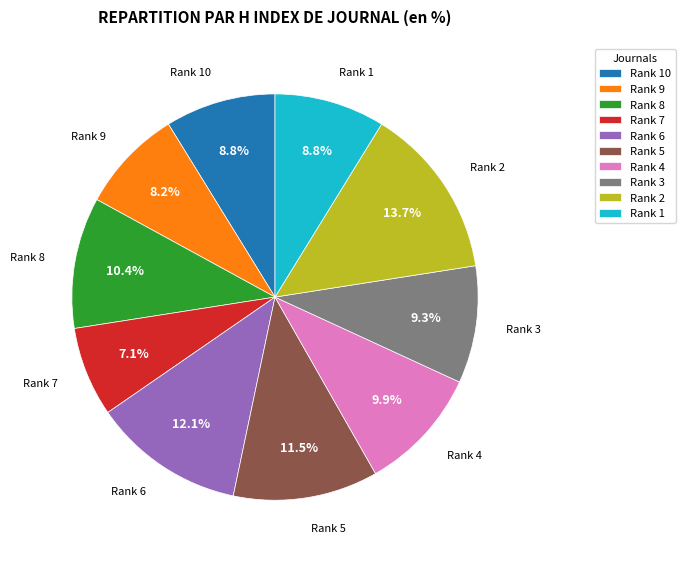

Which category has the biggest portion of the pie?

Rank 2